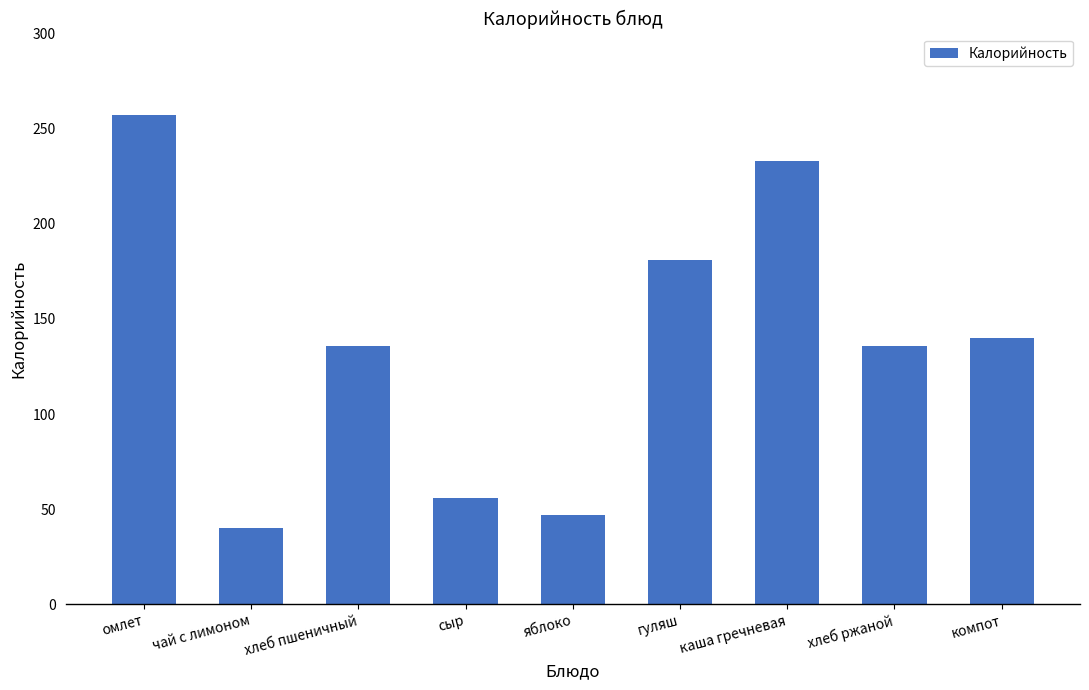

True or false: the data shows 224 at хлеб пшеничный.

False